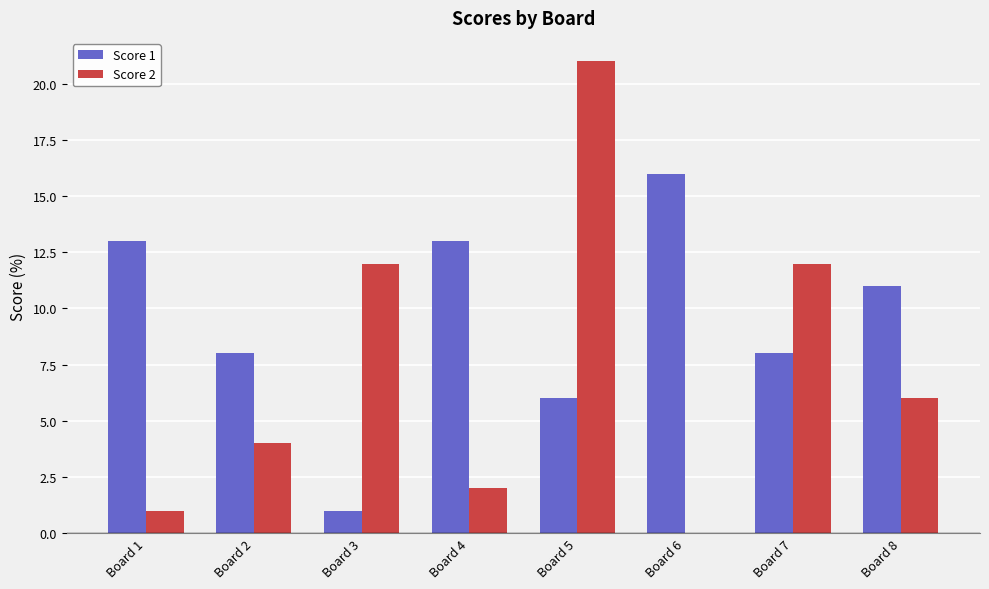

Which series has the largest total across all categories?

Score 1